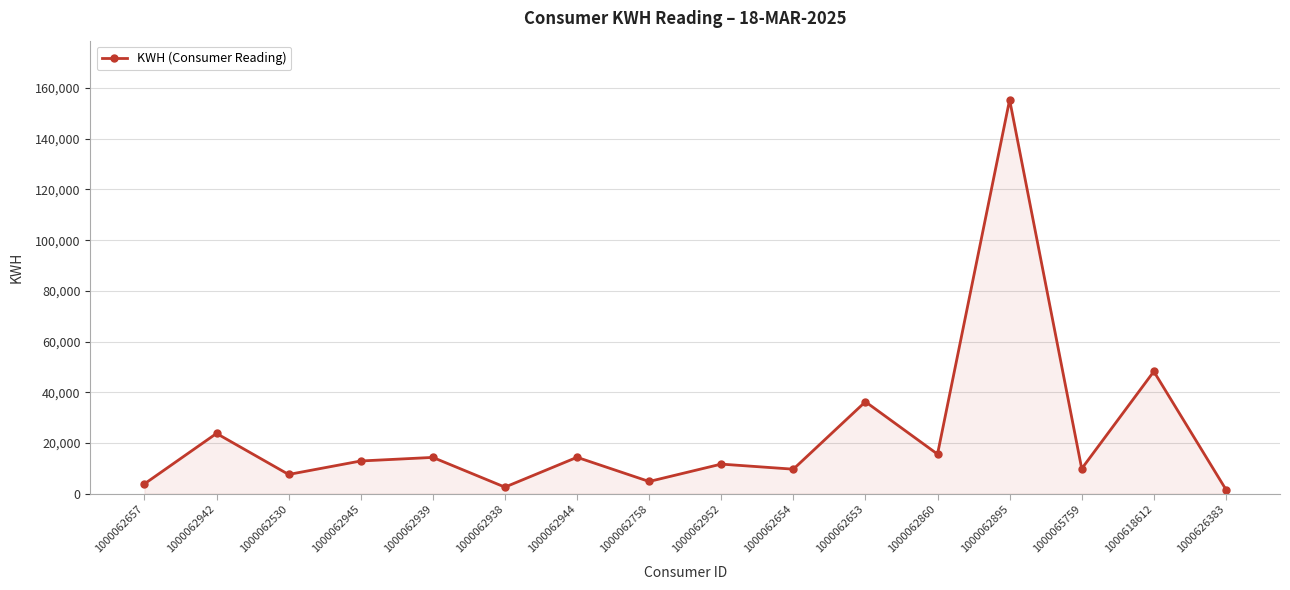

The chart shows a value of 4959 at 1000062944. True or false?

False